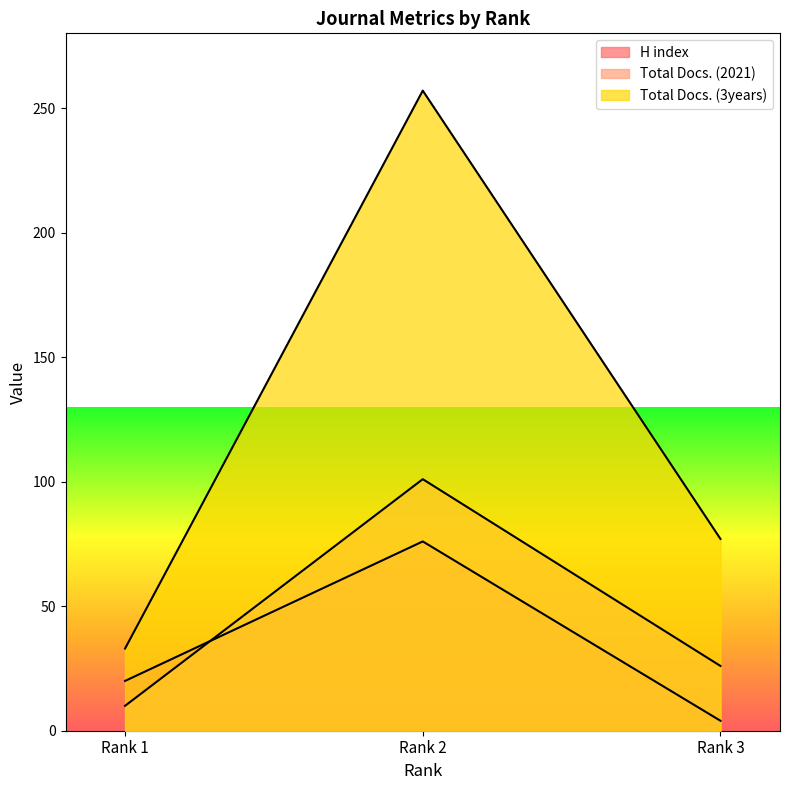

Reading left to right, what are all the values shown in this chart?

H index: 20	76	4
Total Docs. (2021): 10	101	26
Total Docs. (3years): 33	257	77